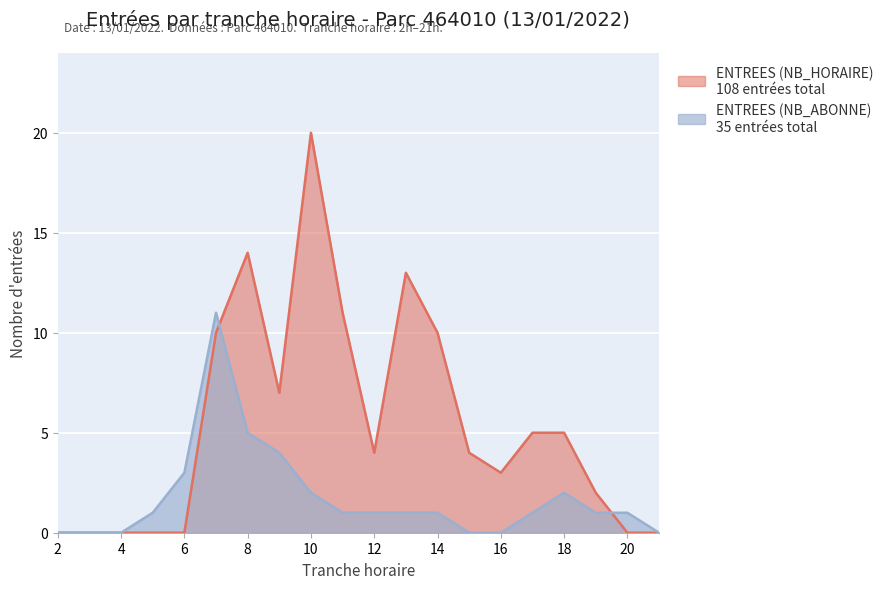

What are all the series names shown in the legend?

ENTREES (NB_HORAIRE), ENTREES (NB_ABONNE)